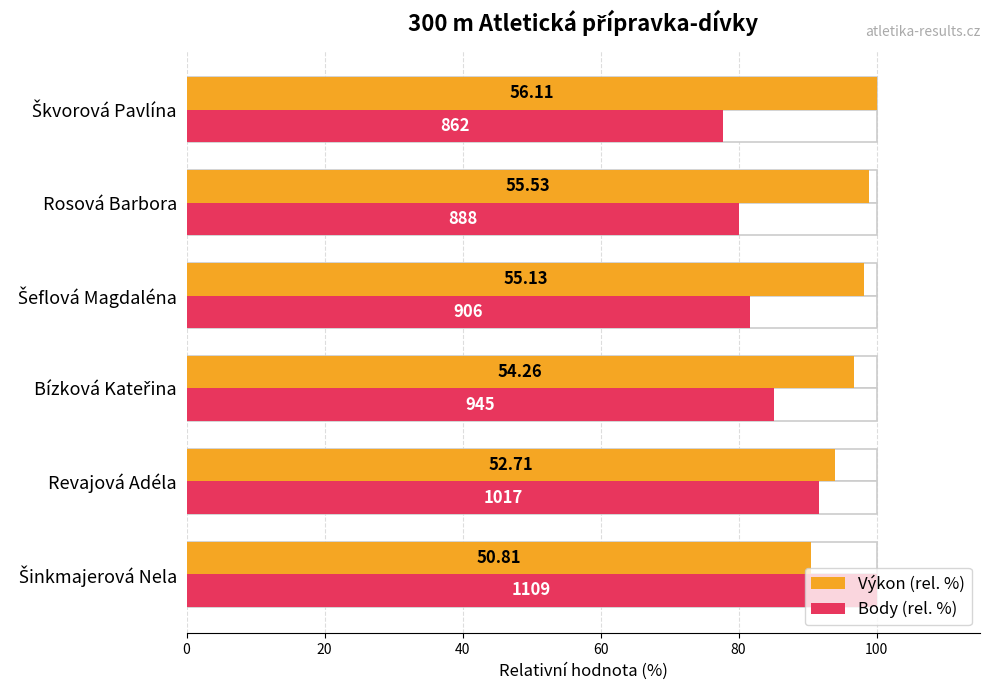

Which has a higher value, Šeflová Magdaléna or Revajová Adéla?

Šeflová Magdaléna